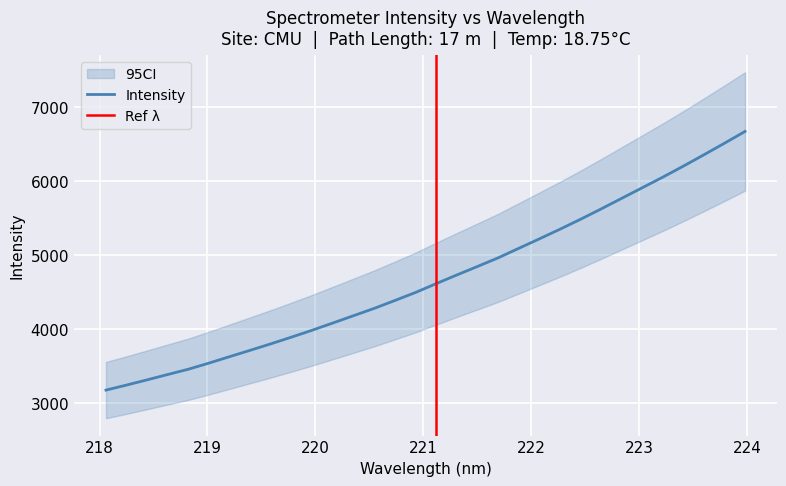

At which category does the chart reach its peak across all series?

223.9802